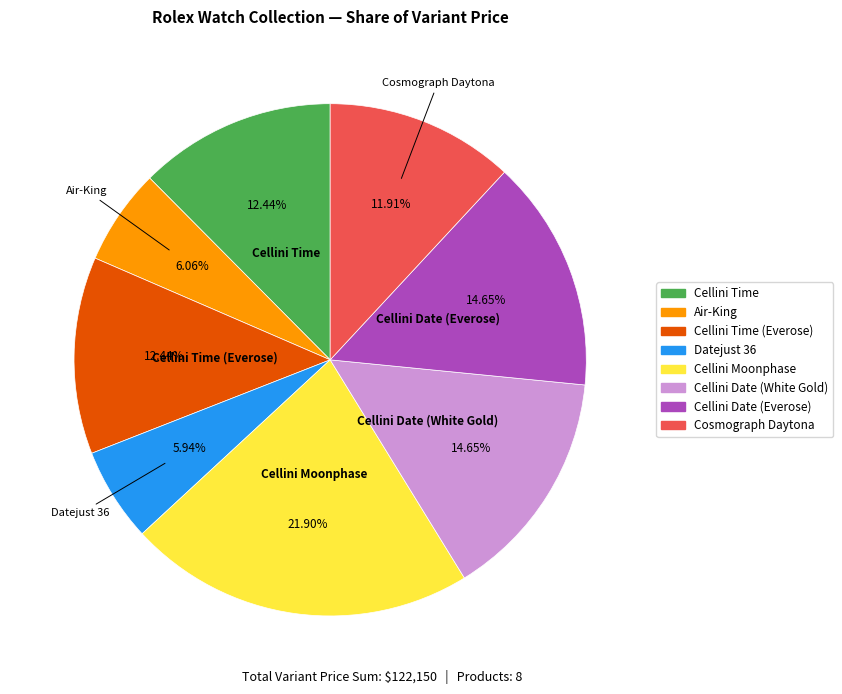

Does any single category account for the majority?

No